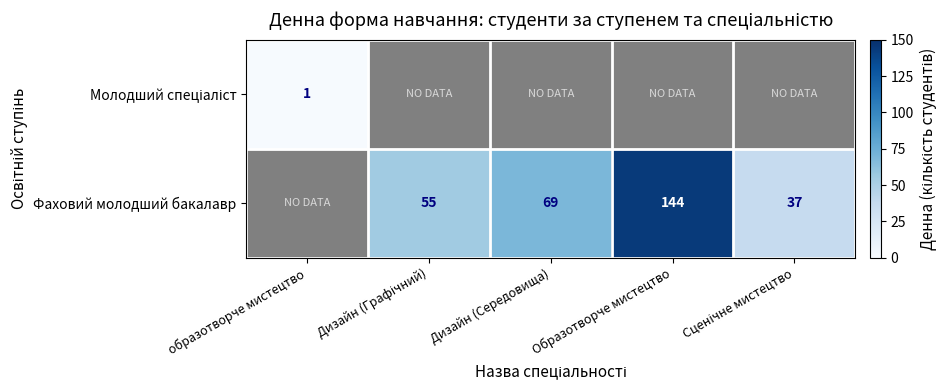

Is it true that Фаховий молодший бакалавр equals 69 at Дизайн (Середовища)?

True